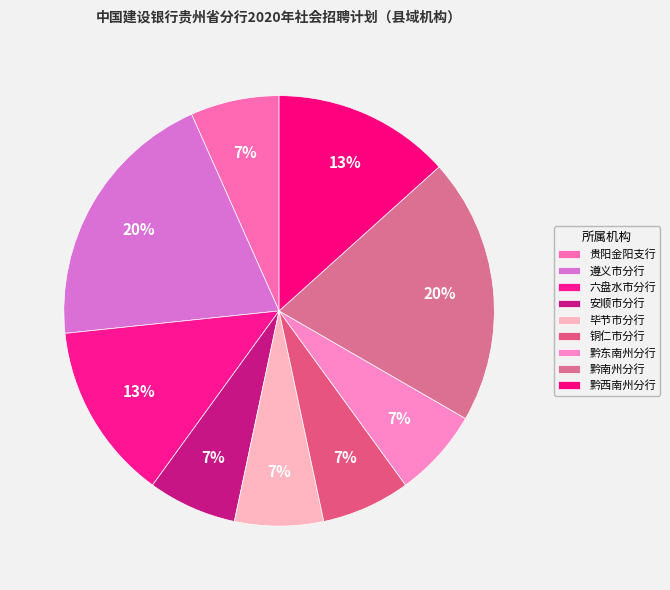

To the nearest percent, what portion does 遵义市分行 represent?

20%